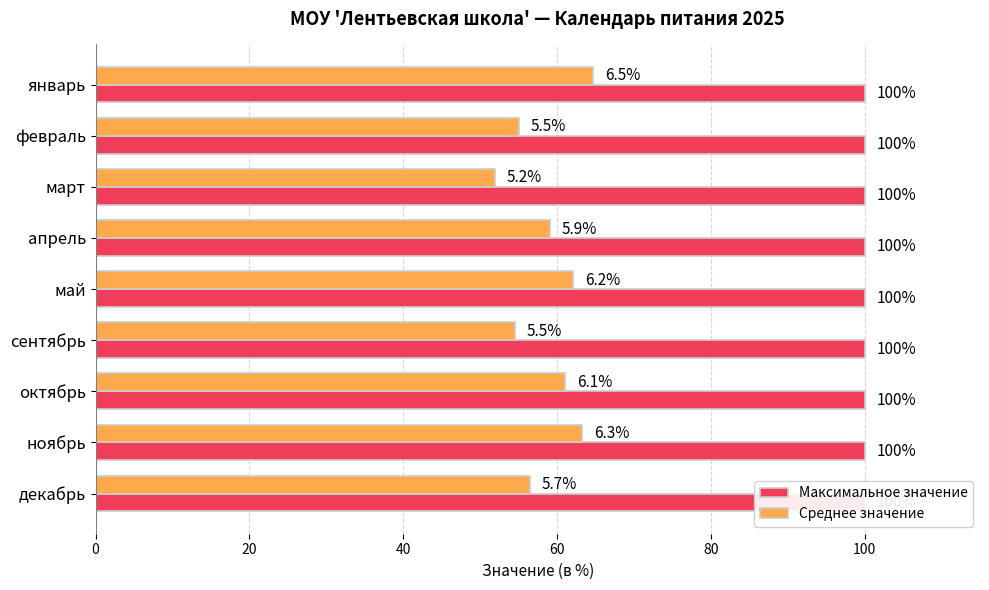

Reading right to left, transcribe all the data shown in this chart.

Максимальное значение: 0.3	0.3	0.3	0.3	0.3	0.3	0.3	0.3	0.3
Среднее значение: 56.5	63.3	61.1	54.5	62.1	59.1	51.9	55.0	64.7